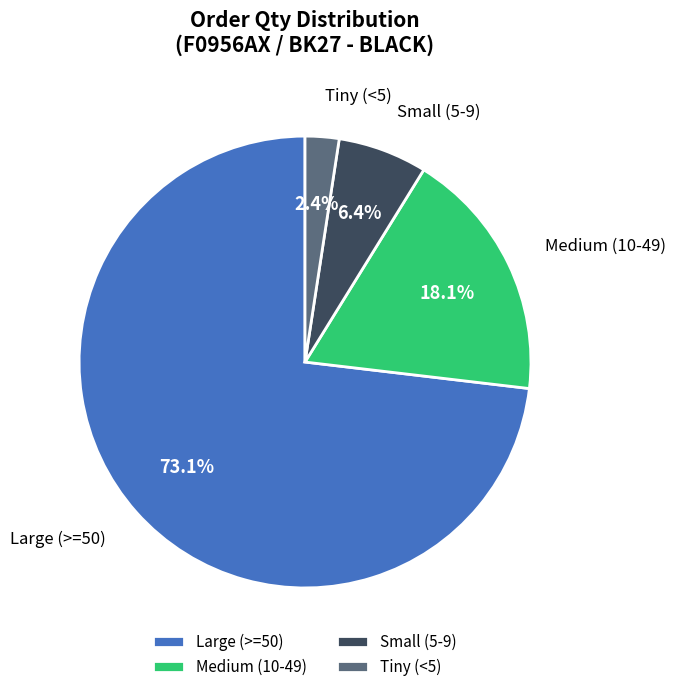

What is the smallest slice in the pie chart?

Tiny (<5)